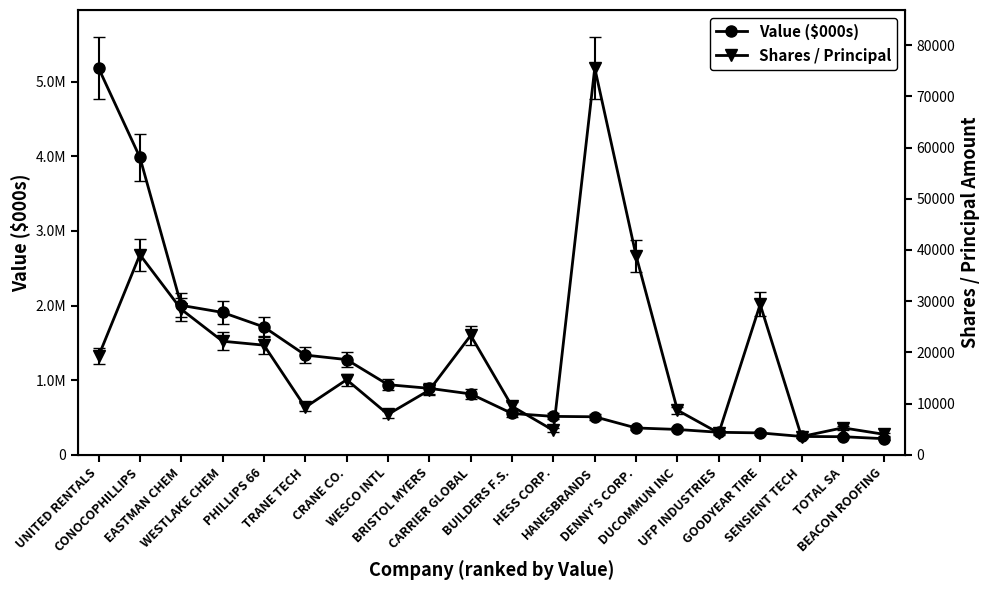

What is the sum of the Shares / Principal values at CRANE CO. and UFP INDUSTRIES?

18916